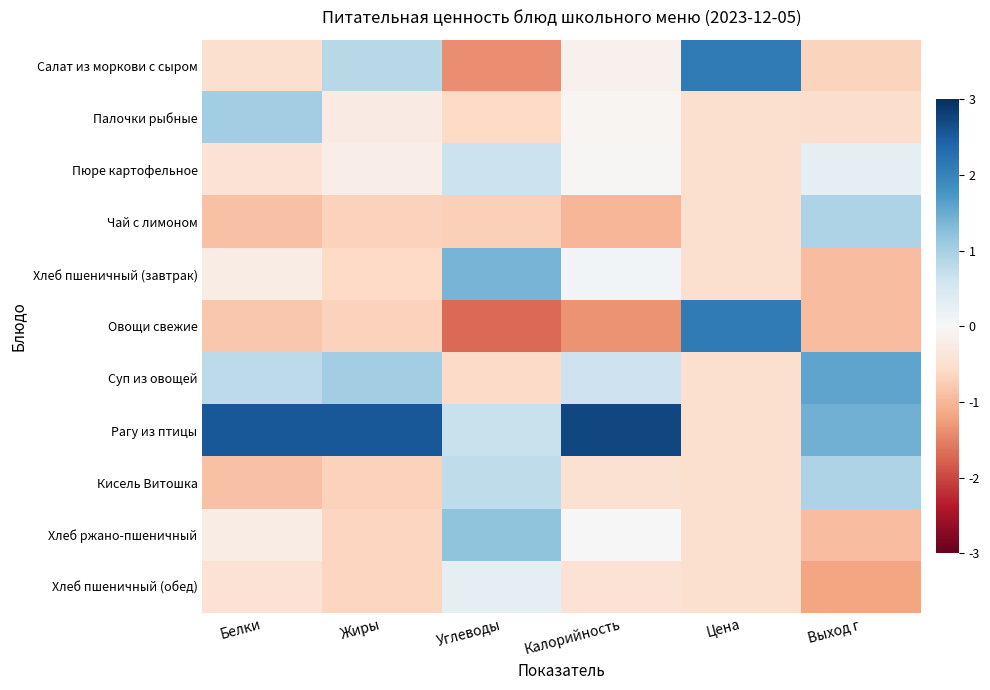

Which category has the lowest value across all series?

Углеводы